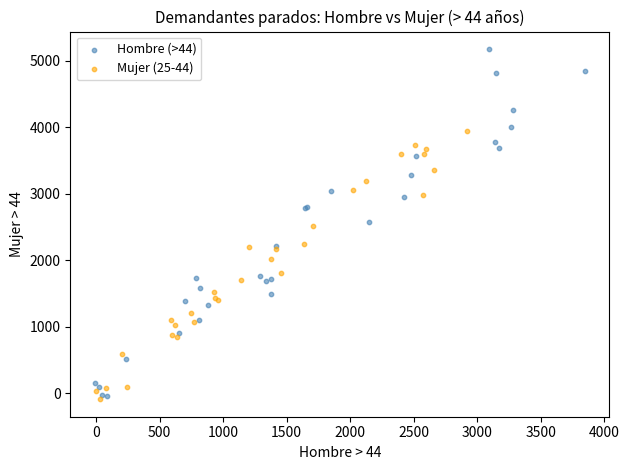

Which series has the widest spread of Y values?

Hombre (>44)